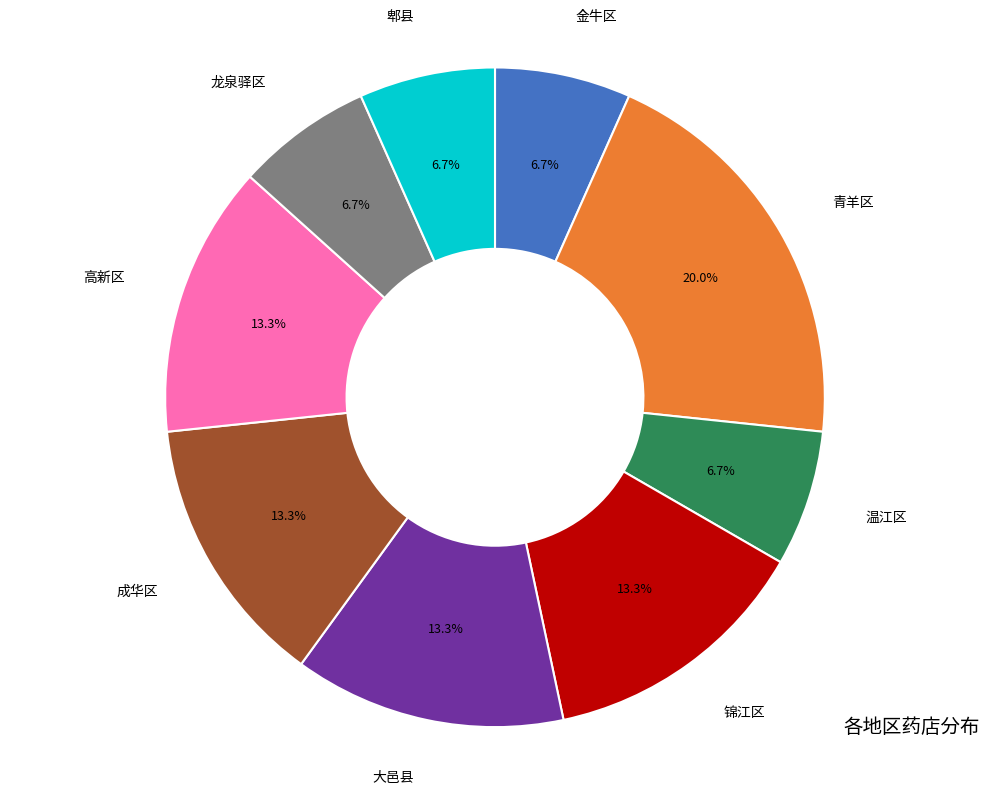

What is the largest slice in the pie chart?

青羊区